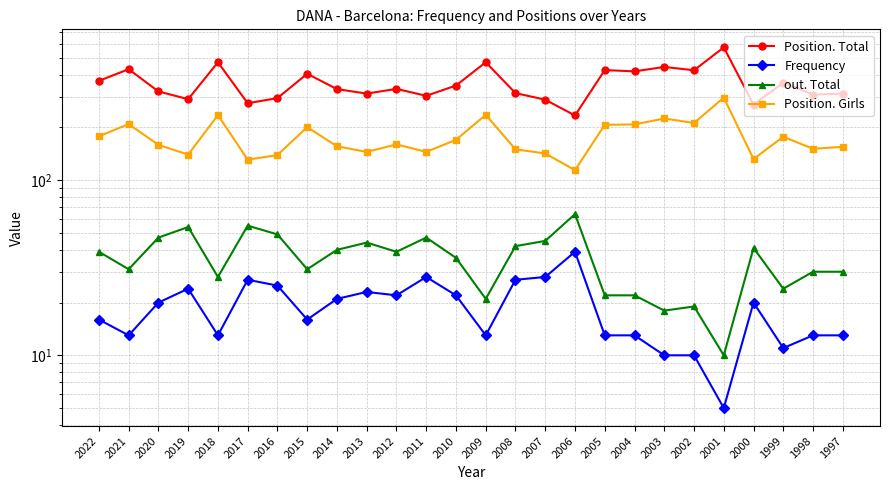

What are all the series names shown in the legend?

Position. Total, Frequency, out. Total, Position. Girls